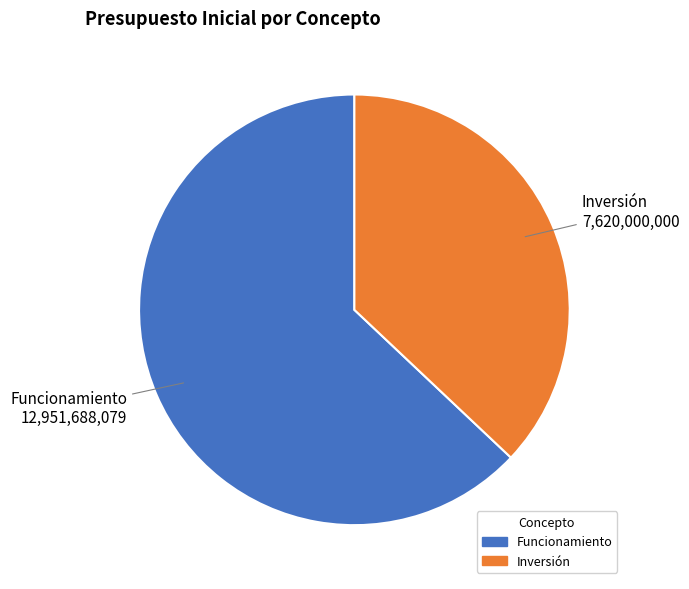

Rank the categories by value from highest to lowest.

Funcionamiento, Inversión